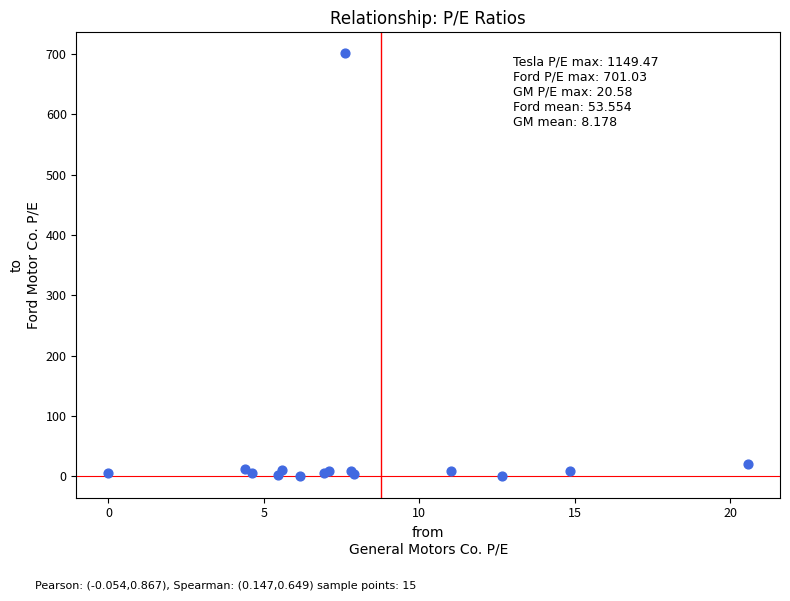

What Y value in the scatter plot is closest to 350?

20.2